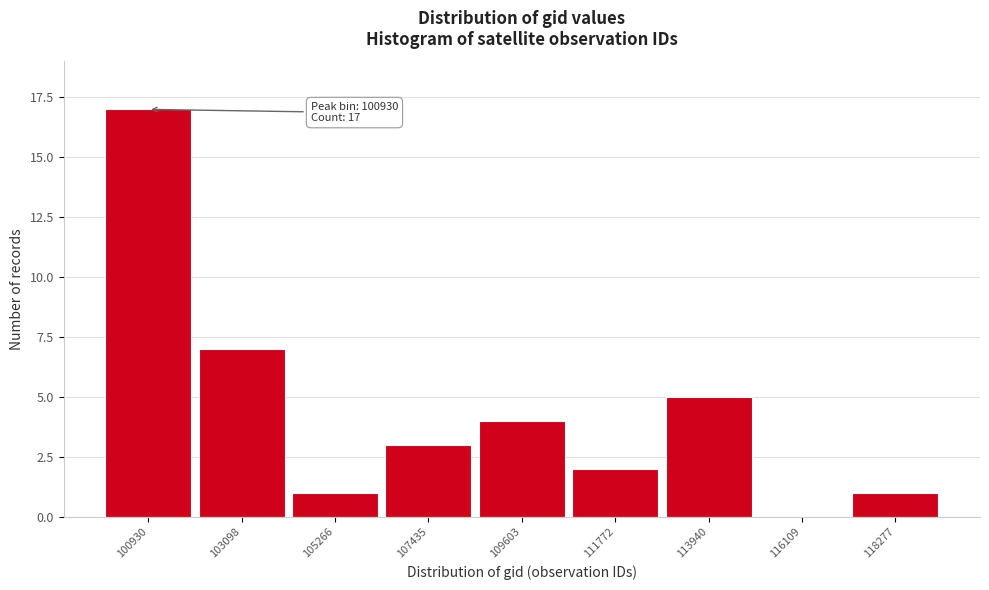

Reading right to left, list all the values displayed in this chart.

118277=1	116109=0	113940=5	111772=2	109603=4	107435=3	105266=1	103098=7	100930=17